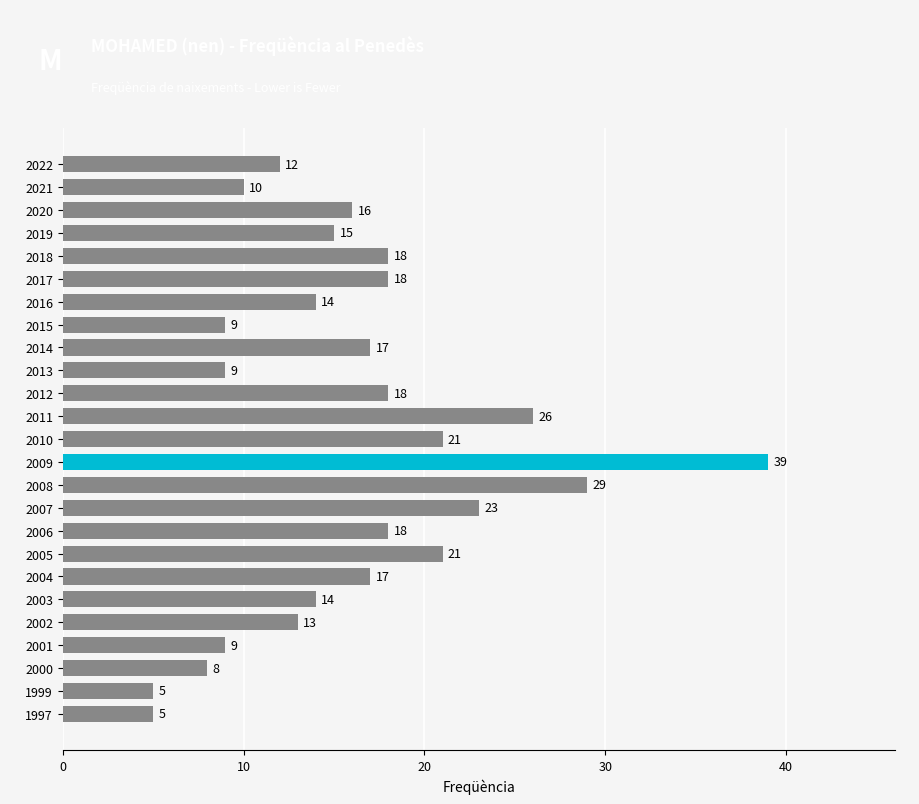

Does the chart contain stacked bars?

No